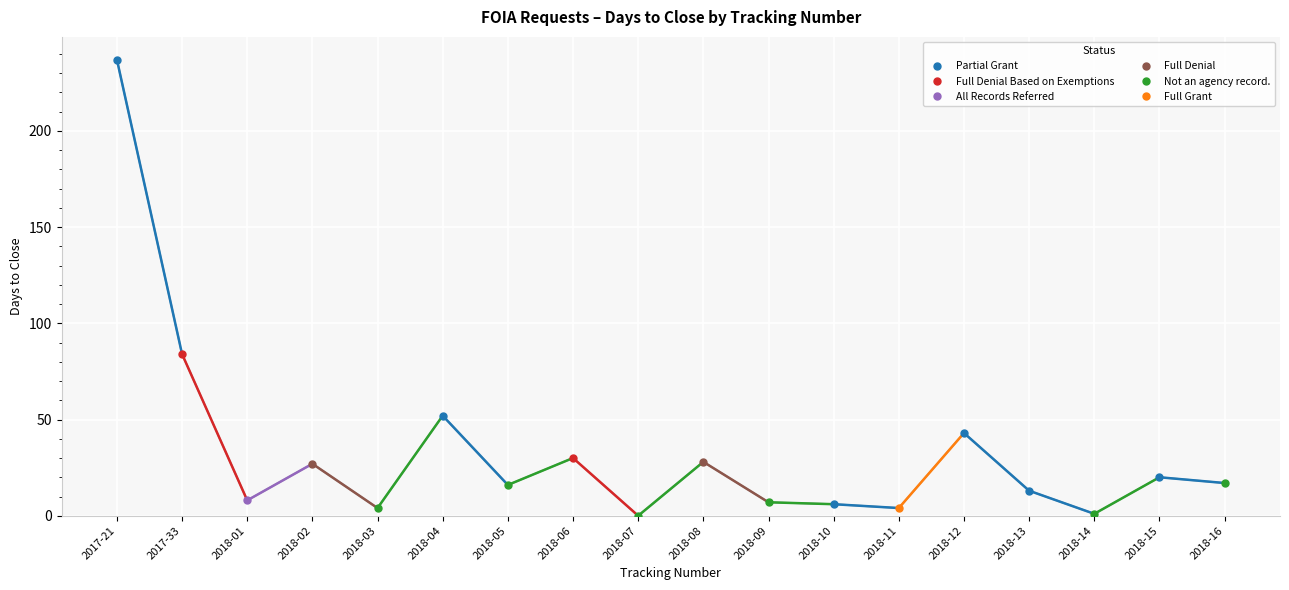

Which label corresponds to the largest value in the chart?

2017-21